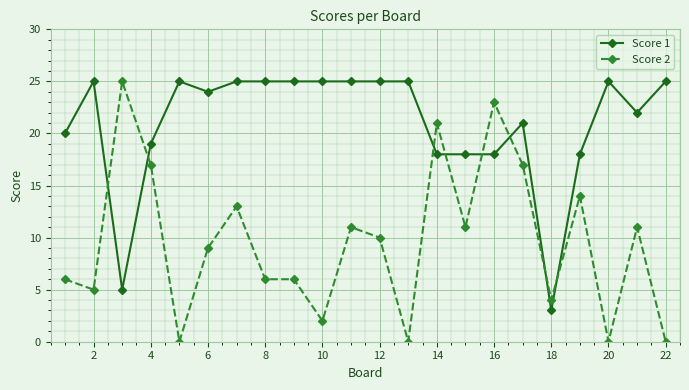

How many data points does each series have?

22